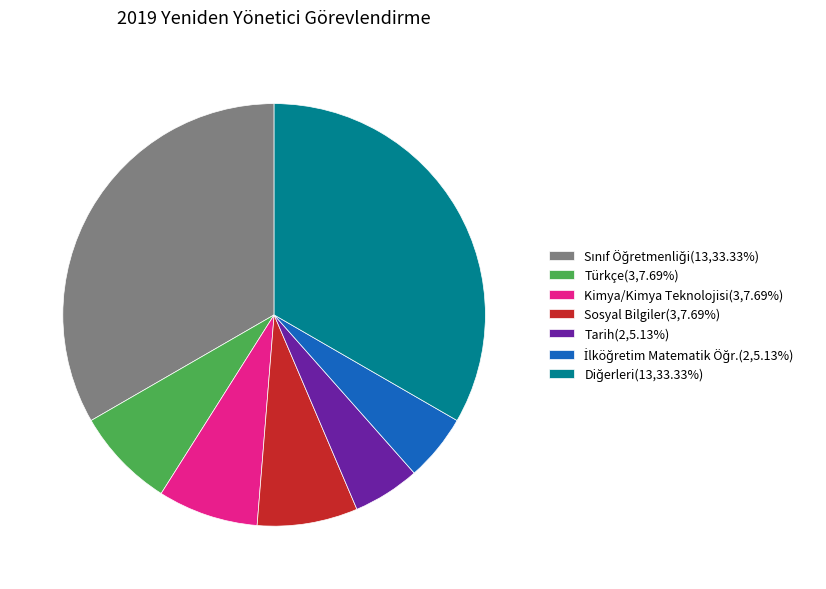

Does Sosyal Bilgiler(3,7.69%) account for over 50% of the chart?

No